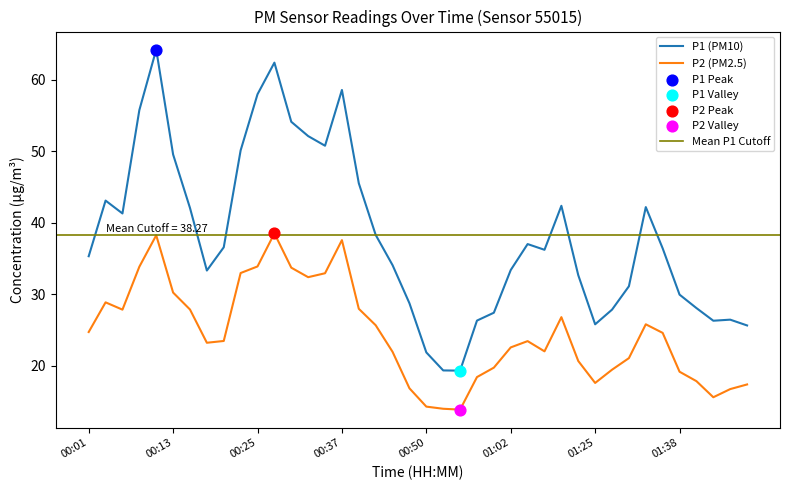

Which series has the largest total across all categories?

P1